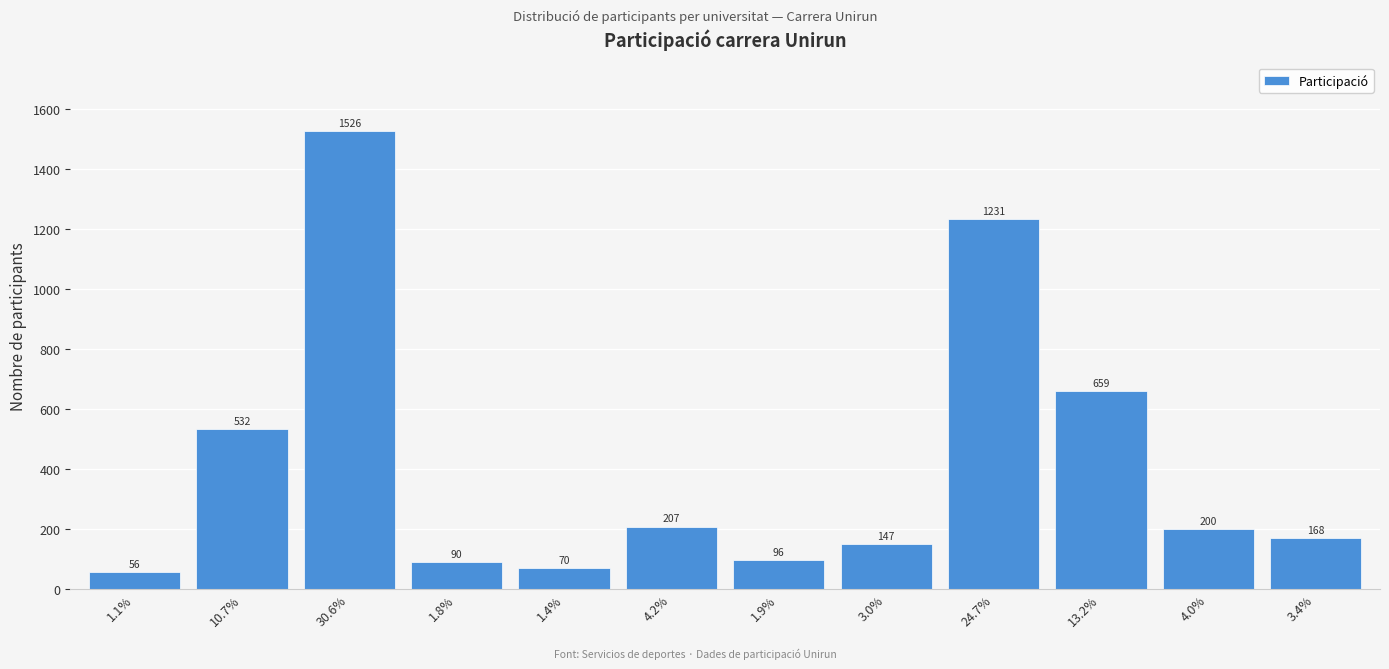

Reading left to right, what are all the values shown in this chart?

56	532	1526	90	70	207	96	147	1231	659	200	168